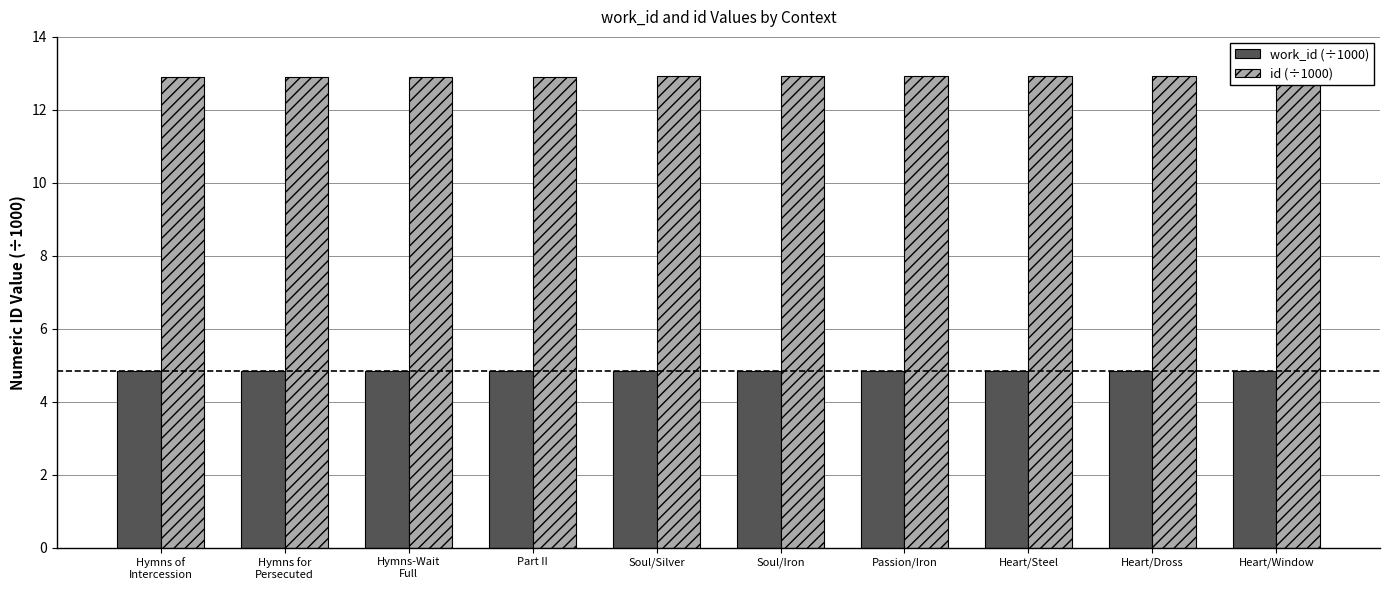

Is the value of work_id (÷1000) at Heart/Dross greater than the value of id (÷1000) at Hymns for
Persecuted?

No